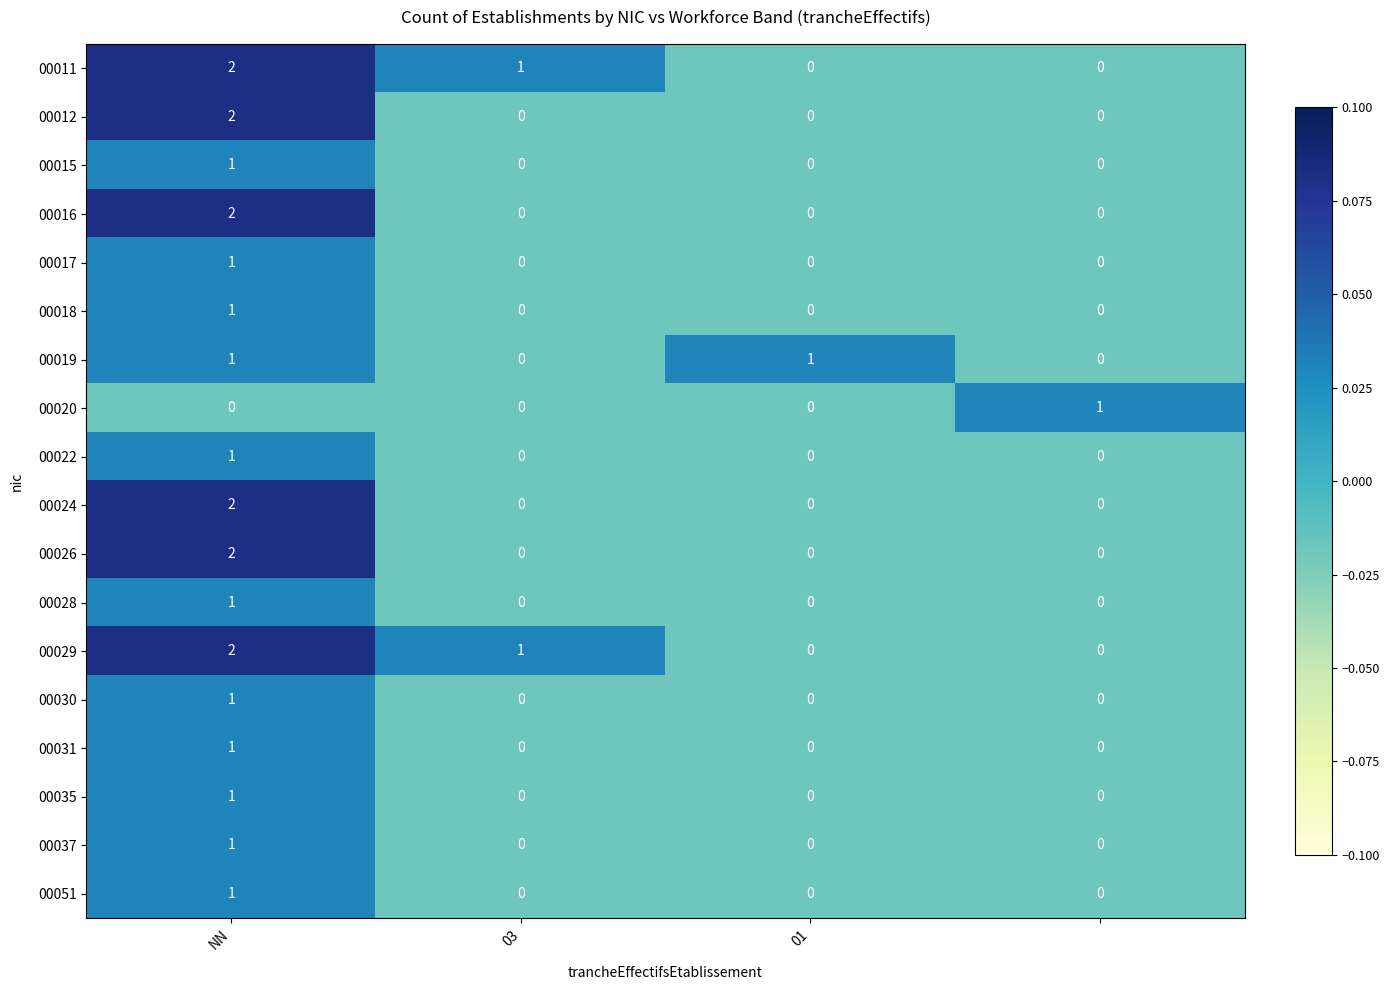

Count the 00011 values in the range 0 to 2.

4